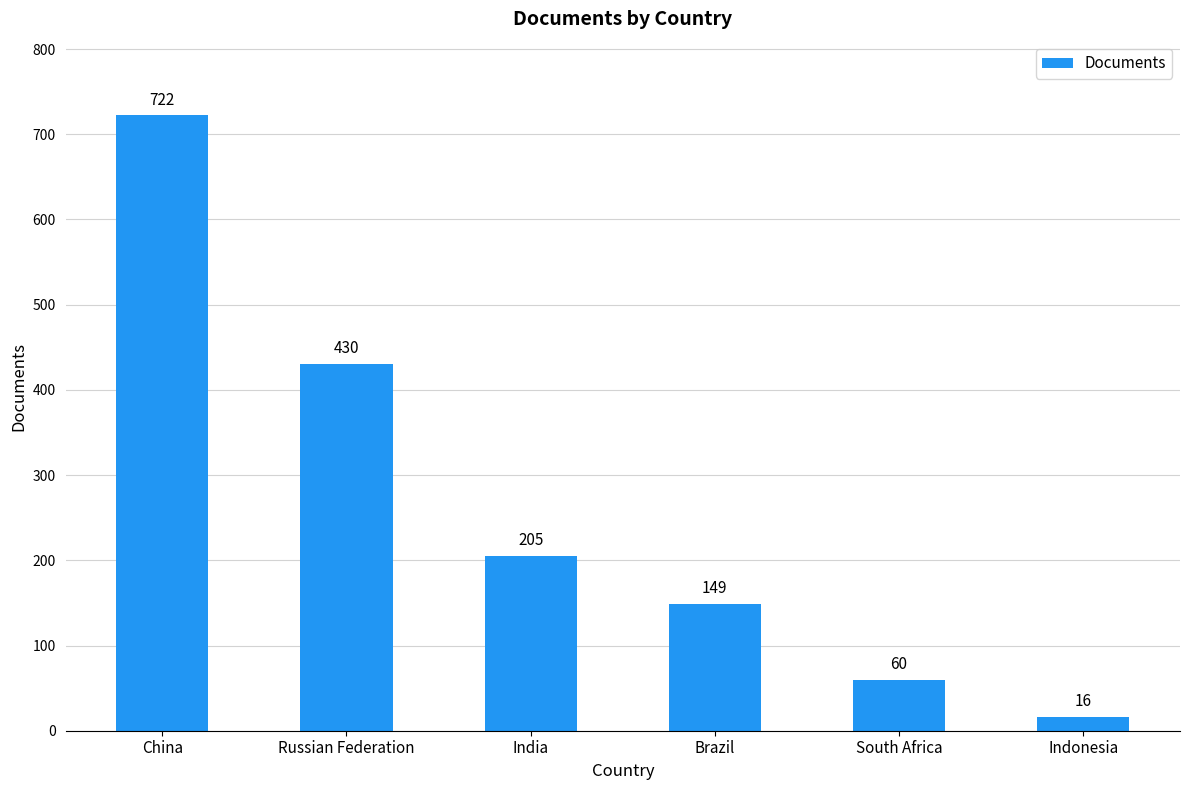

What position from the right is India?

4